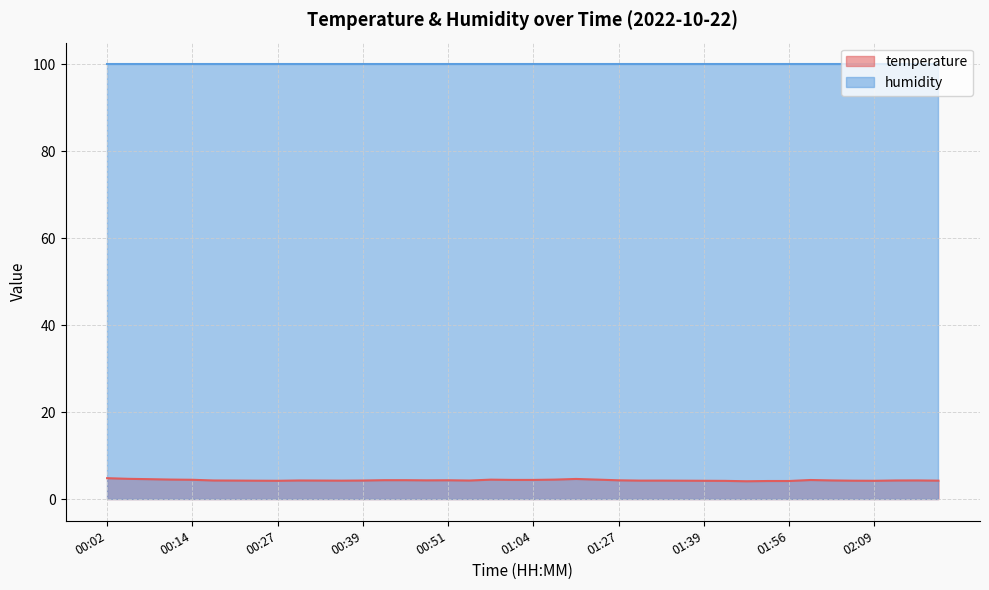

True or false: there are more than 1 points higher than both neighbors.

True